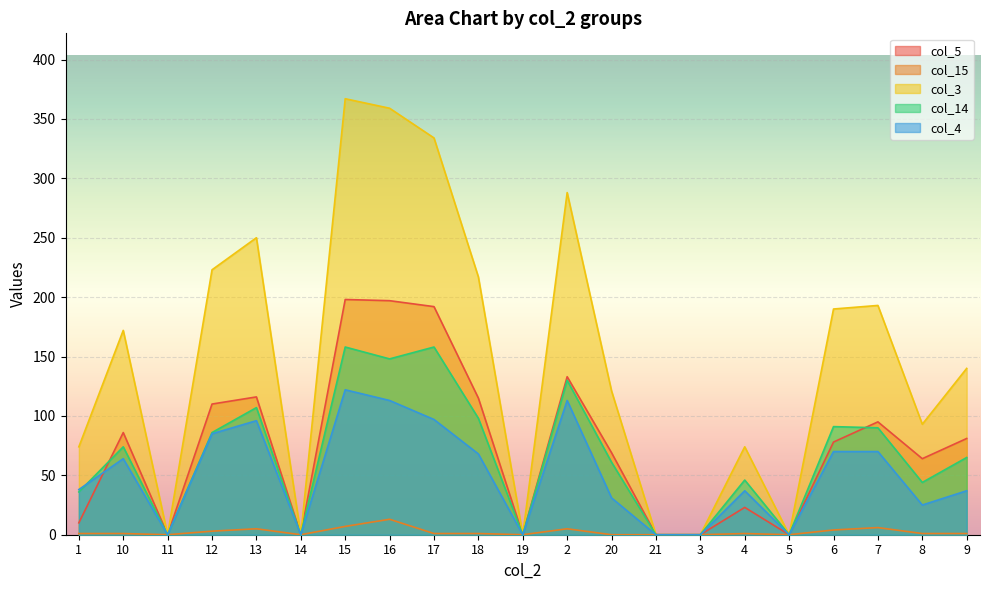

The value of col_5 at 11 is 0. True or false?

True